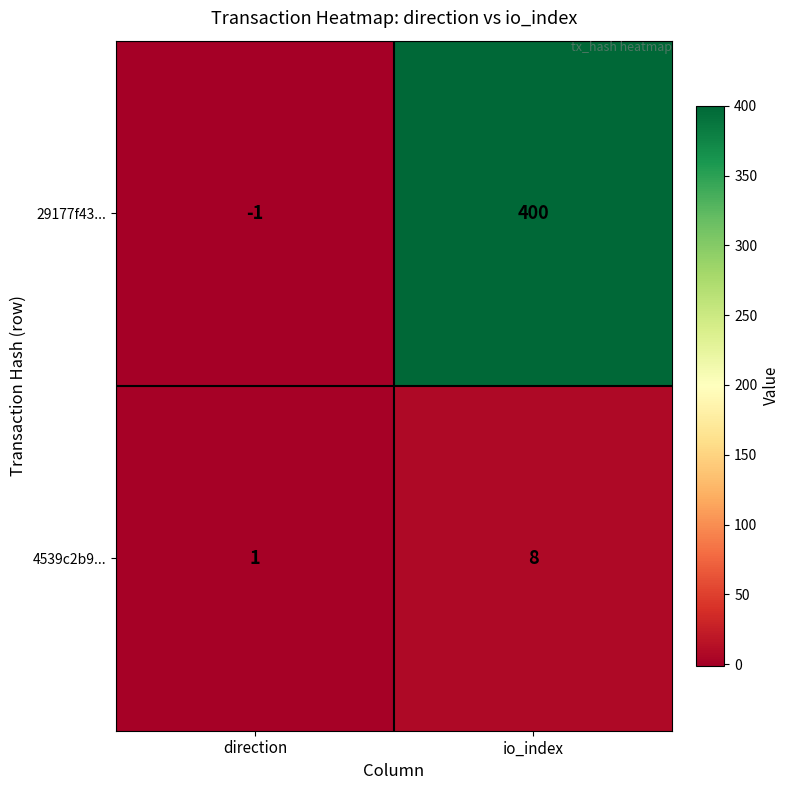

What is the difference between the highest and lowest values at io_index?

392